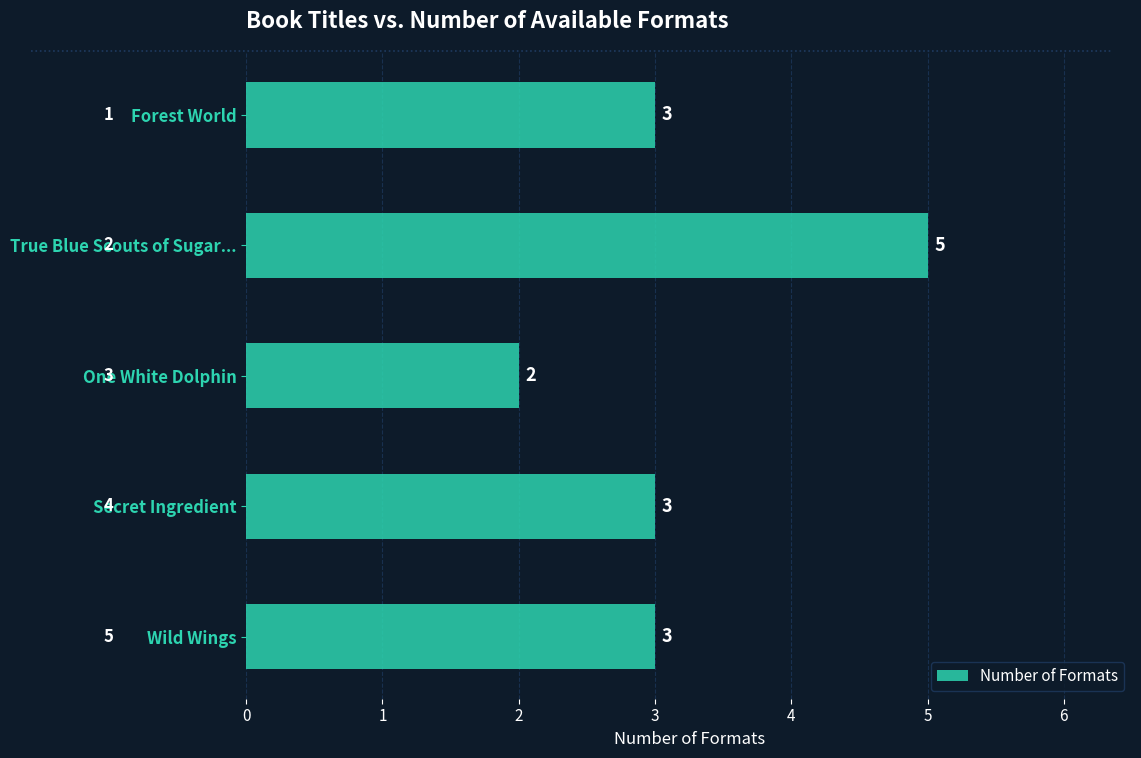

What is the difference between the maximum and minimum values?

3